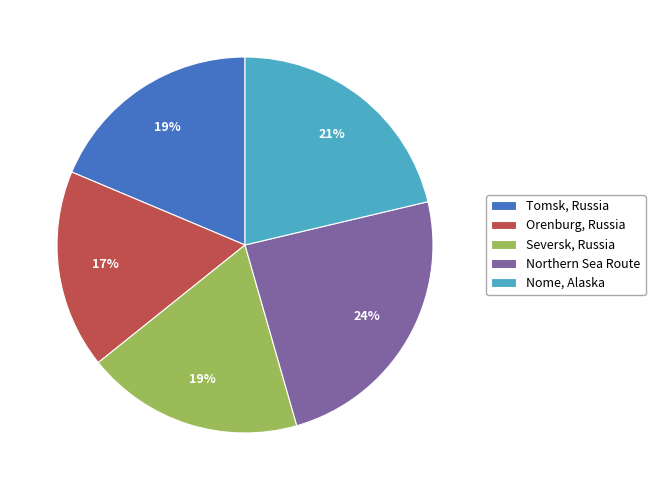

Which category has the smallest portion of the pie?

Orenburg, Russia